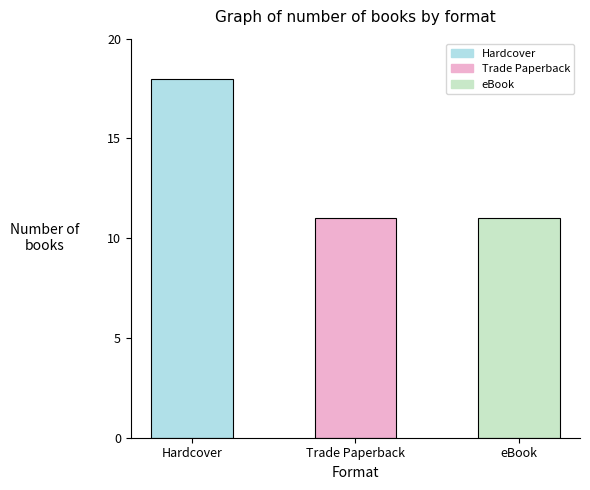

What is the difference between the maximum and minimum values?

7